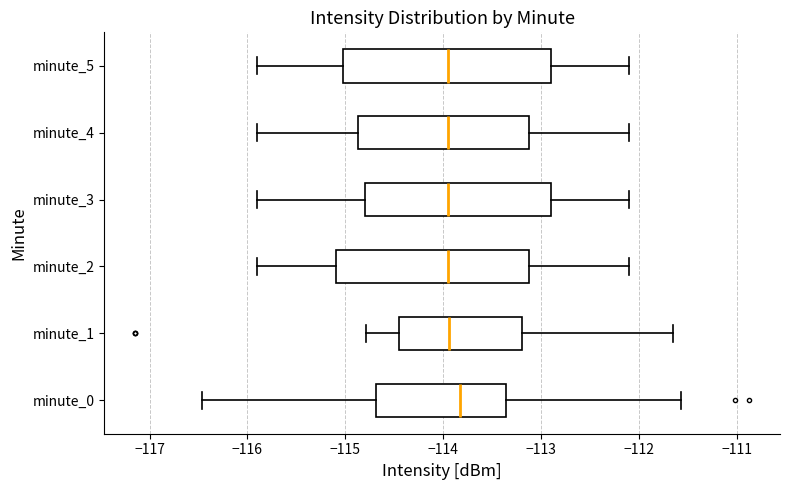

Reading bottom to top, transcribe this box plot: for each box, give where its median line is, the range the box spans, and where its two whiskers end, as read against the x-axis. The values are not printed on the chart, so give them approximately, as read against the axis.

minute_0: median -113.8, box -114.7 to -113.4, whiskers -116.5 to -111.6
minute_1: median -113.9, box -114.4 to -113.2, whiskers -114.8 to -111.7
minute_2: median -113.9, box -115.1 to -113.1, whiskers -115.9 to -112.1
minute_3: median -113.9, box -114.8 to -112.9, whiskers -115.9 to -112.1
minute_4: median -113.9, box -114.9 to -113.1, whiskers -115.9 to -112.1
minute_5: median -113.9, box -115.0 to -112.9, whiskers -115.9 to -112.1